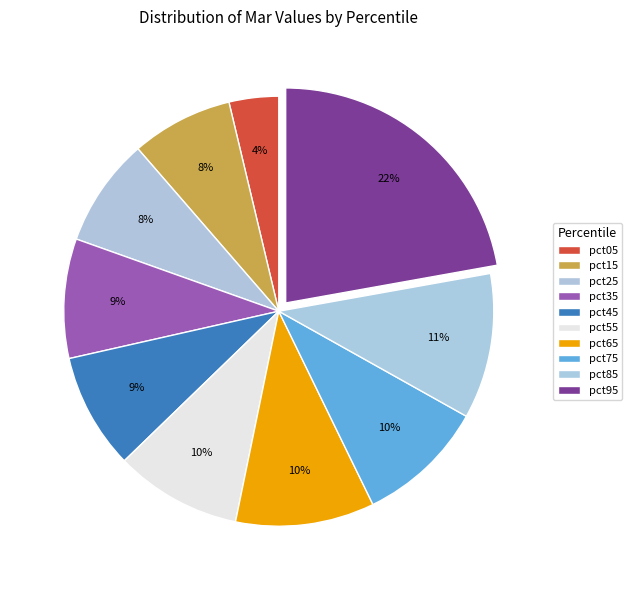

How many slices are in this pie chart?

10